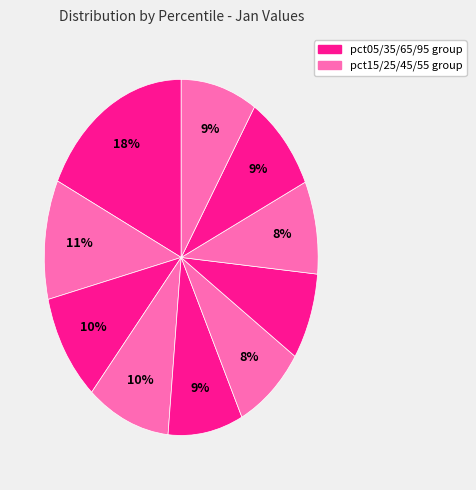

How many slices are in this pie chart?

10